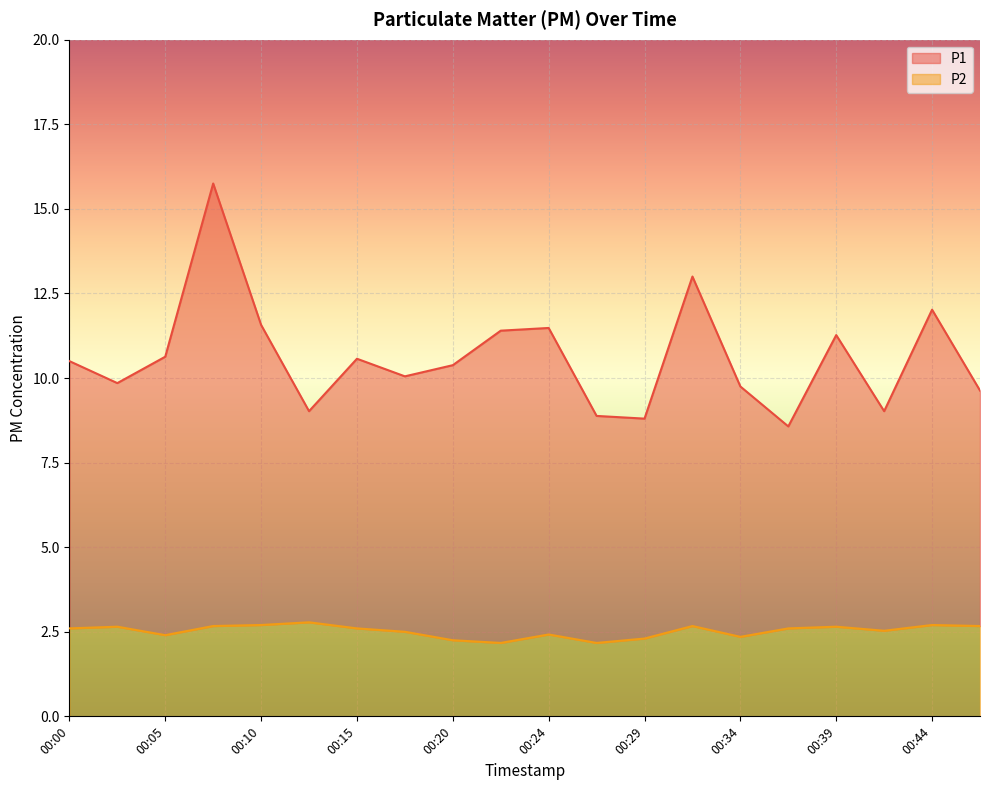

Where is P2 nearest to the value 2?

00:22